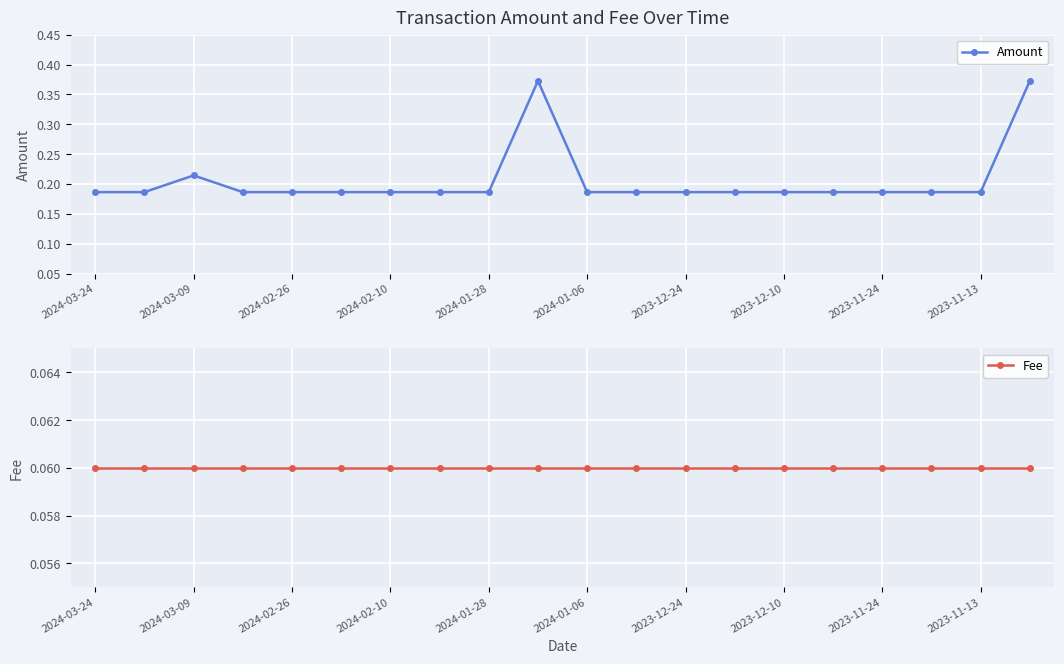

What is the difference between the maximum and minimum values in the Amount series?

0.2